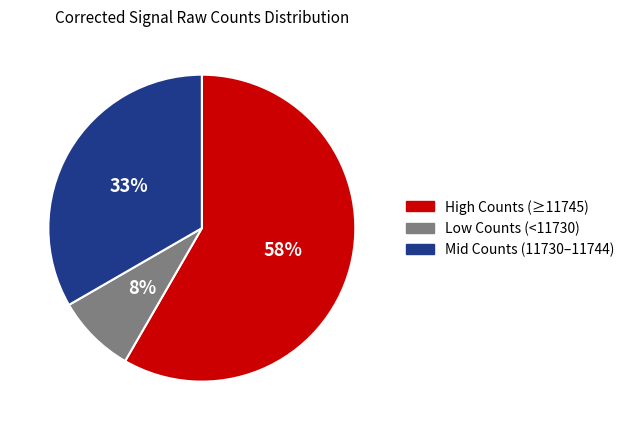

Is it true that Mid Counts (11730–11744) is 44% of the pie?

False